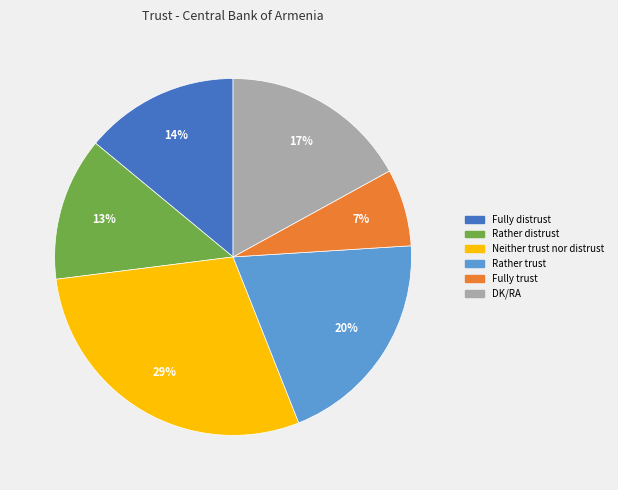

Rank the categories by value from highest to lowest.

Neither trust nor distrust, Rather trust, DK/RA, Fully distrust, Rather distrust, Fully trust